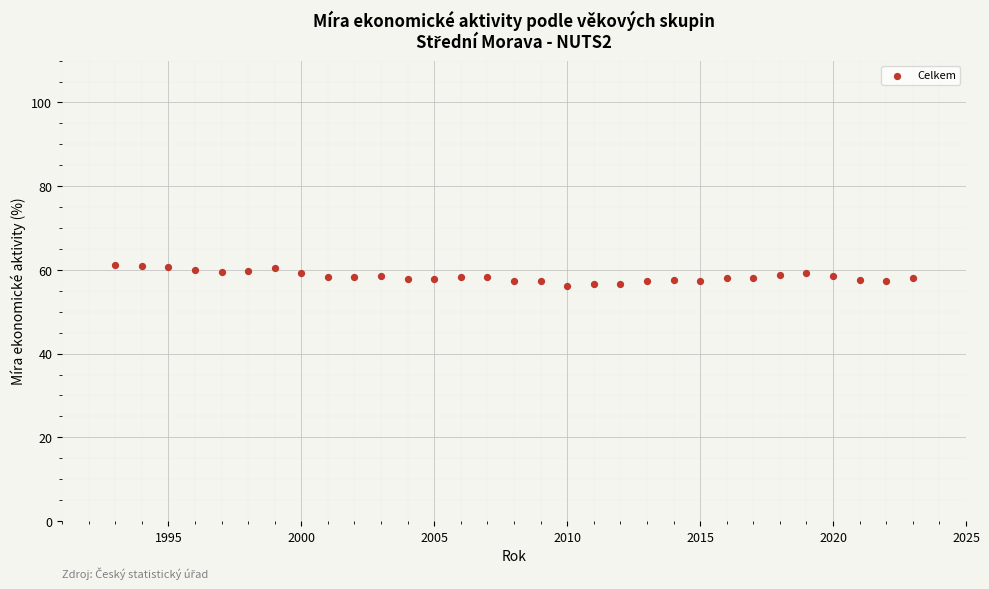

What is the range of X values (max minus min)?

30.0